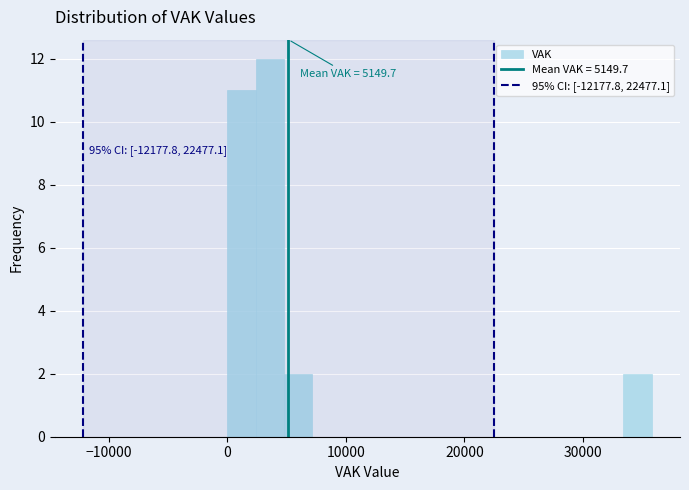

Read against the x-axis, roughly where is the centre of the tallest bar?

4000